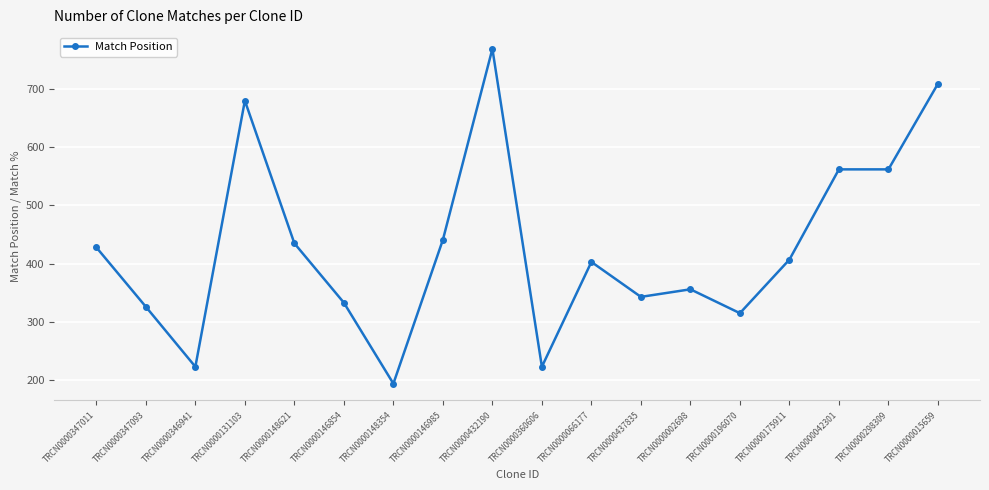

At which category does the data reach its first local peak?

TRCN0000131103